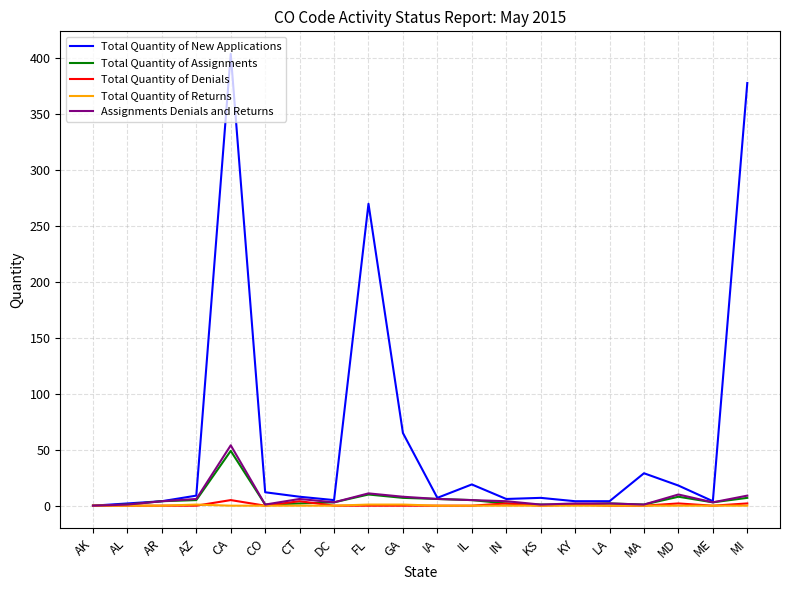

Is the value of Total Quantity of New Applications at AZ greater than the value of Total Quantity of Assignments at AR?

Yes